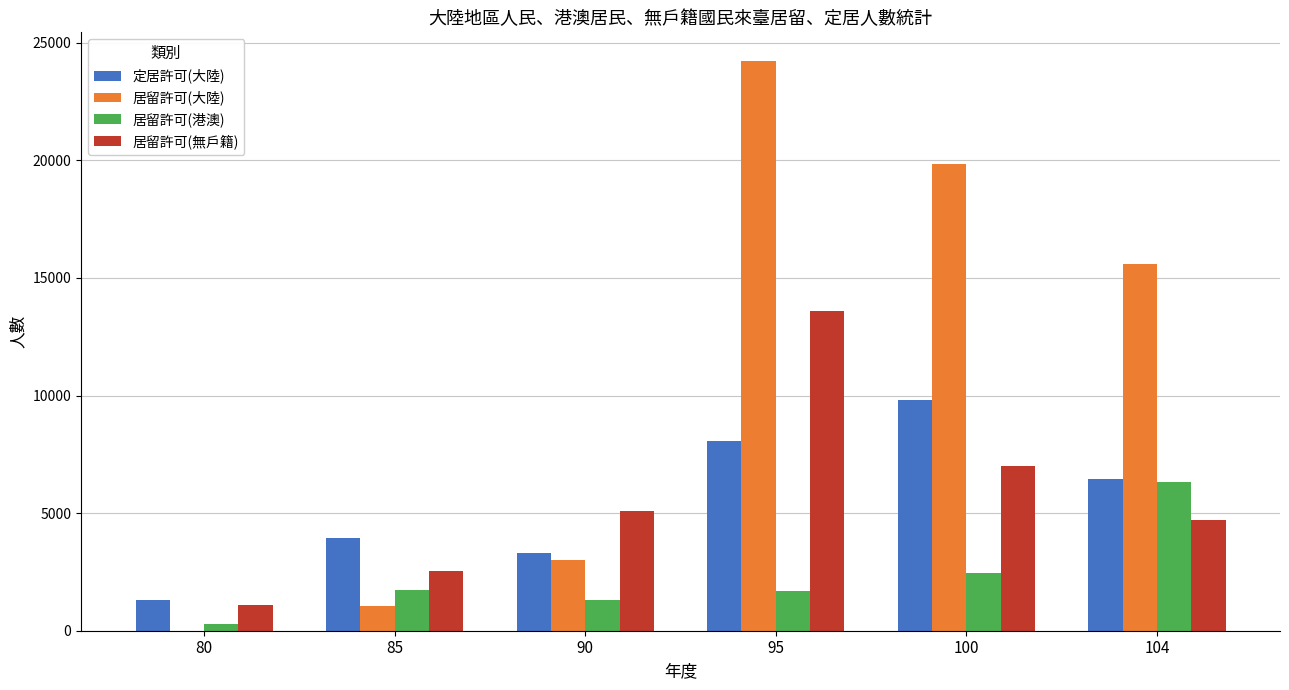

Where is 居留許可(港澳) nearest to the value 3305?

100